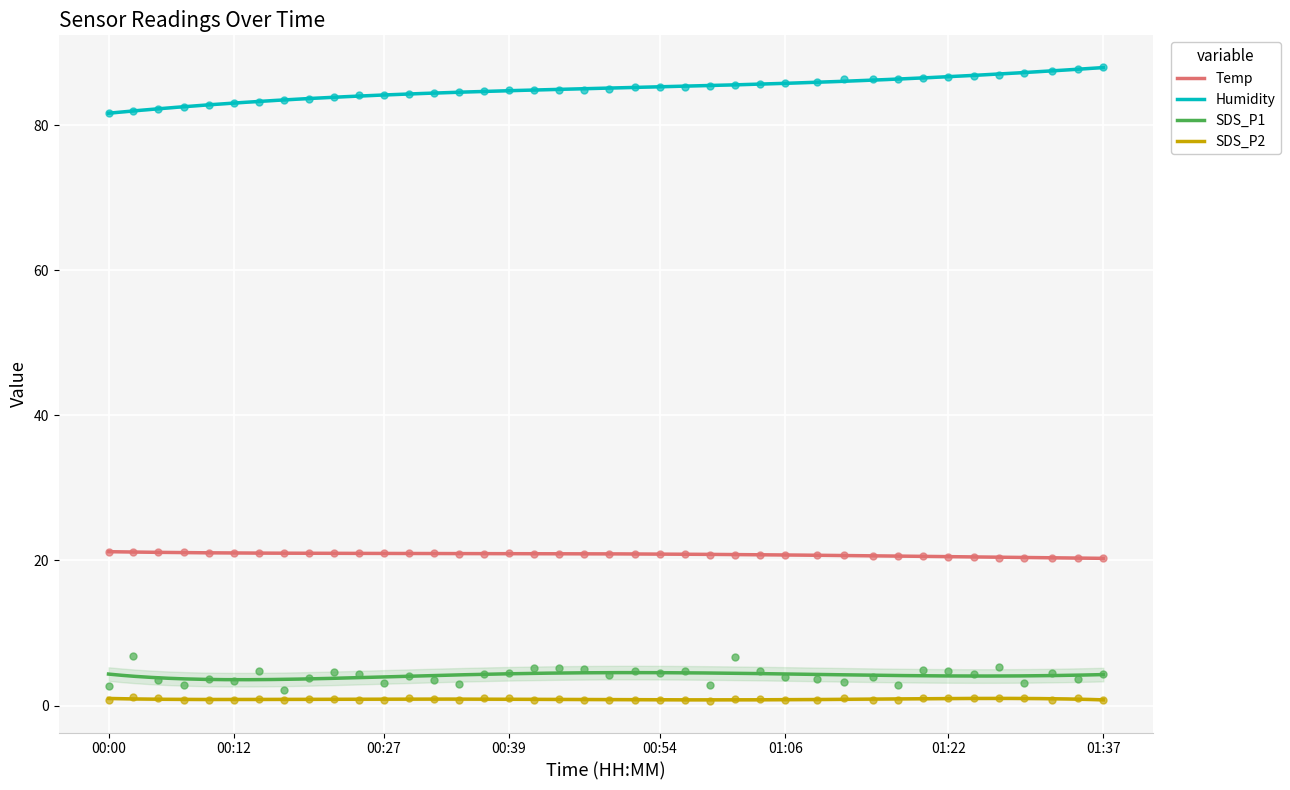

True or false: SDS_P2 and Humidity cross at least once.

False